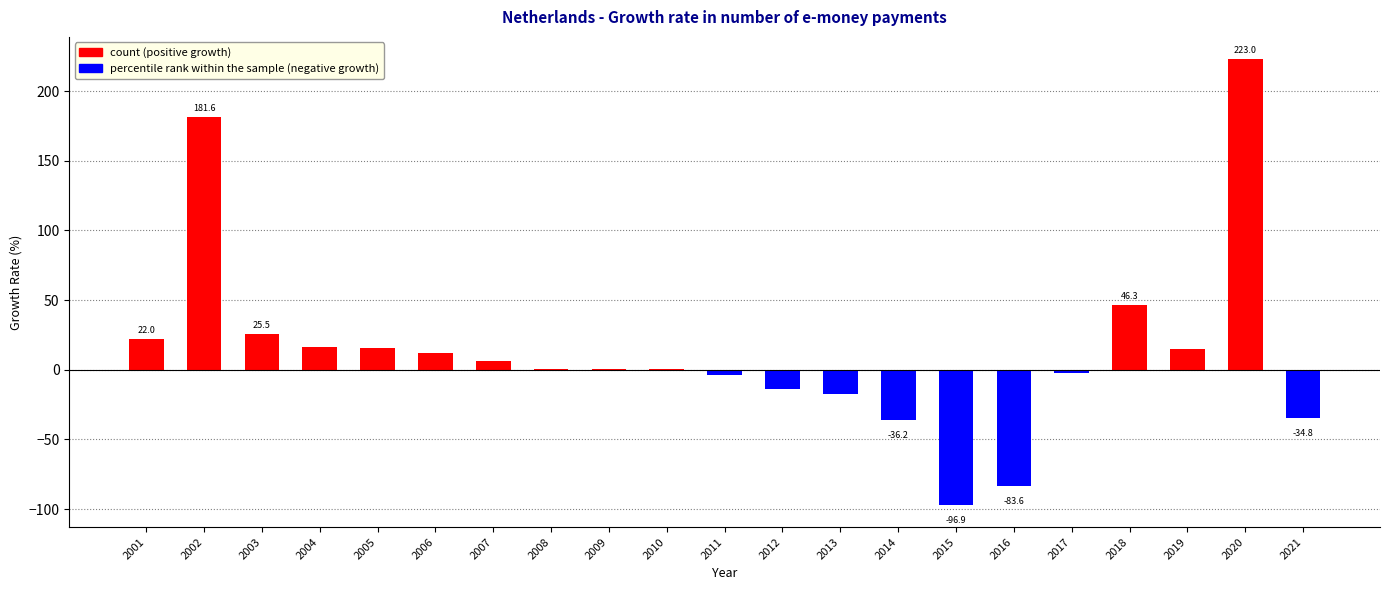

At which label is the value closest to 63?

2018